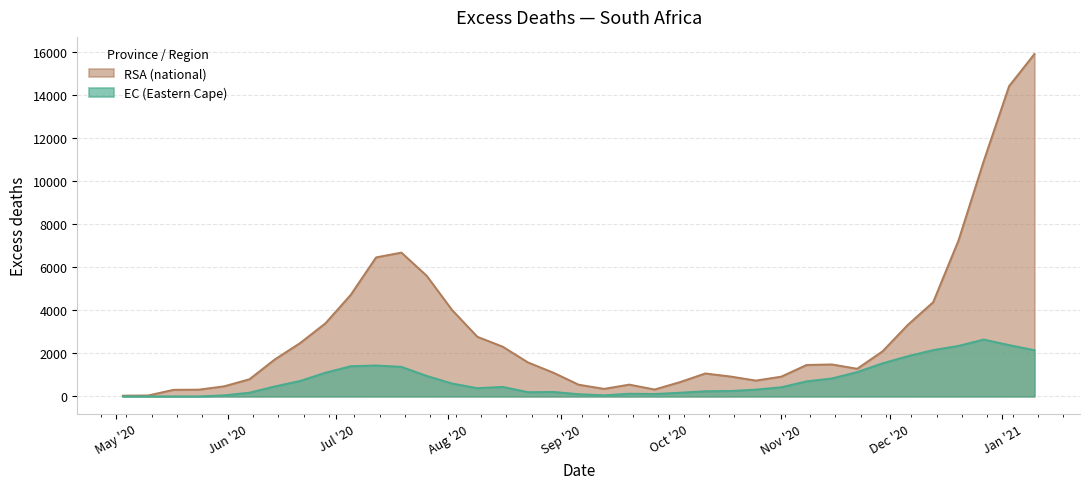

Which series has the widest spread of values?

RSA (national)